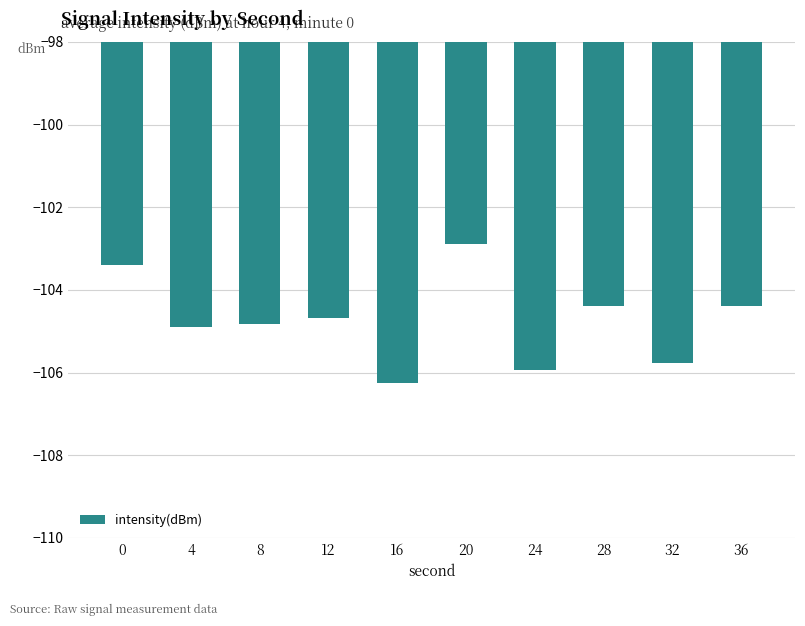

What is the greatest value displayed?

-102.9